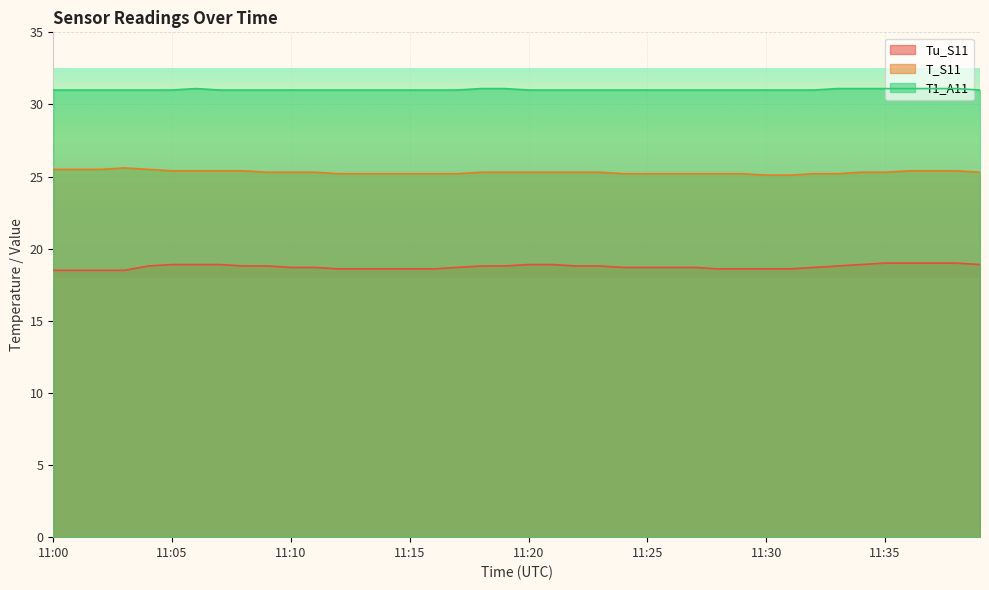

Reading left to right, what are all the values shown in this chart?

Tu_S11: 11:00=18.5	11:01=18.5	11:02=18.5	11:03=18.5	11:04=18.8	11:05=18.9	11:06=18.9	11:07=18.9	11:08=18.8	11:09=18.8	11:10=18.7	11:11=18.7	11:12=18.6	11:13=18.6	11:14=18.6	11:15=18.6	11:16=18.6	11:17=18.7	11:18=18.8	11:19=18.8	11:20=18.9	11:21=18.9	11:22=18.8	11:23=18.8	11:24=18.7	11:25=18.7	11:26=18.7	11:27=18.7	11:28=18.6	11:29=18.6	11:30=18.6	11:31=18.6	11:32=18.7	11:33=18.8	11:34=18.9	11:35=19.0	11:36=19.0	11:37=19.0	11:38=19.0	11:39=18.9
T_S11: 11:00=25.5	11:01=25.5	11:02=25.5	11:03=25.6	11:04=25.5	11:05=25.4	11:06=25.4	11:07=25.4	11:08=25.4	11:09=25.3	11:10=25.3	11:11=25.3	11:12=25.2	11:13=25.2	11:14=25.2	11:15=25.2	11:16=25.2	11:17=25.2	11:18=25.3	11:19=25.3	11:20=25.3	11:21=25.3	11:22=25.3	11:23=25.3	11:24=25.2	11:25=25.2	11:26=25.2	11:27=25.2	11:28=25.2	11:29=25.2	11:30=25.1	11:31=25.1	11:32=25.2	11:33=25.2	11:34=25.3	11:35=25.3	11:36=25.4	11:37=25.4	11:38=25.4	11:39=25.3
T1_A11: 11:00=31.0	11:01=31.0	11:02=31.0	11:03=31.0	11:04=31.0	11:05=31.0	11:06=31.1	11:07=31.0	11:08=31.0	11:09=31.0	11:10=31.0	11:11=31.0	11:12=31.0	11:13=31.0	11:14=31.0	11:15=31.0	11:16=31.0	11:17=31.0	11:18=31.1	11:19=31.1	11:20=31.0	11:21=31.0	11:22=31.0	11:23=31.0	11:24=31.0	11:25=31.0	11:26=31.0	11:27=31.0	11:28=31.0	11:29=31.0	11:30=31.0	11:31=31.0	11:32=31.0	11:33=31.1	11:34=31.1	11:35=31.1	11:36=31.1	11:37=31.1	11:38=31.1	11:39=31.0